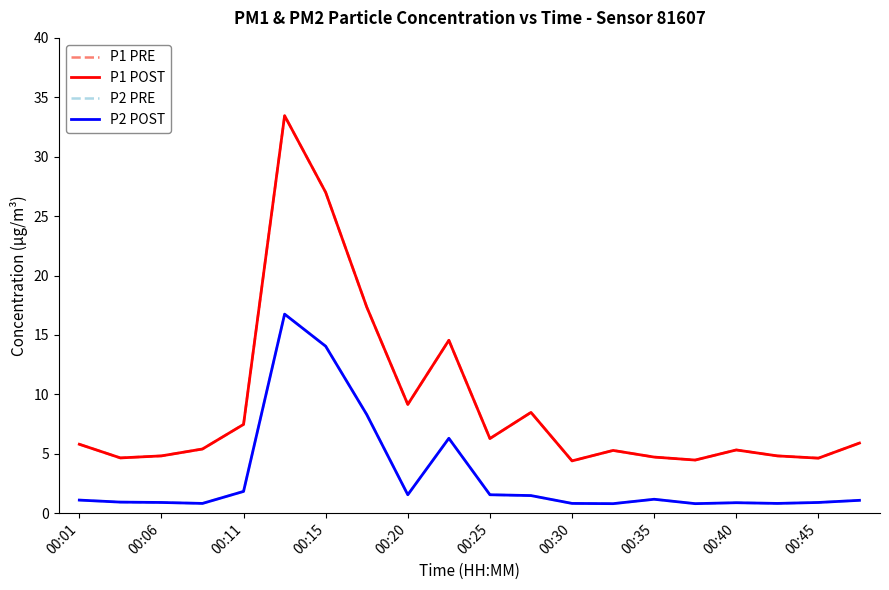

Does the chart display data point markers on the line(s)?

No